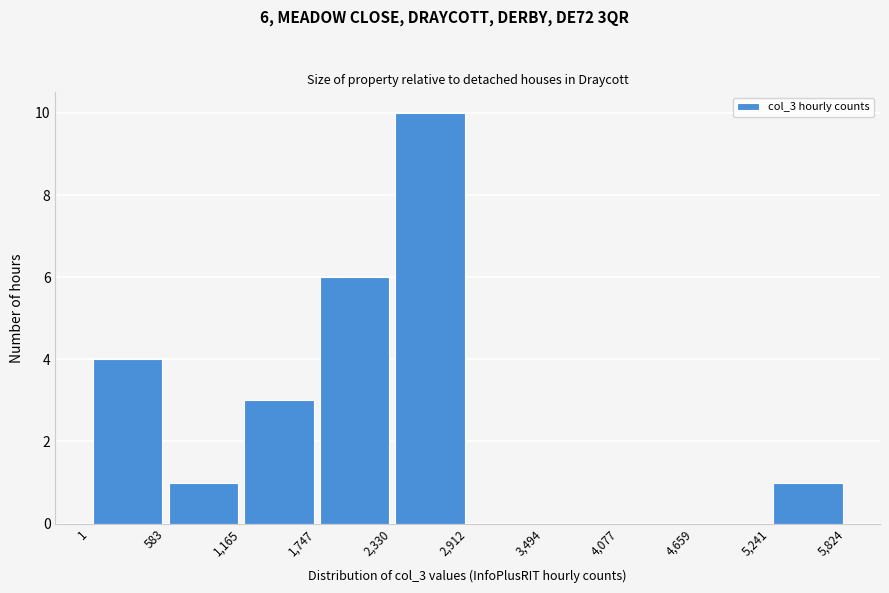

Which range on the x-axis has the tallest bar?

2,330 to 2,912